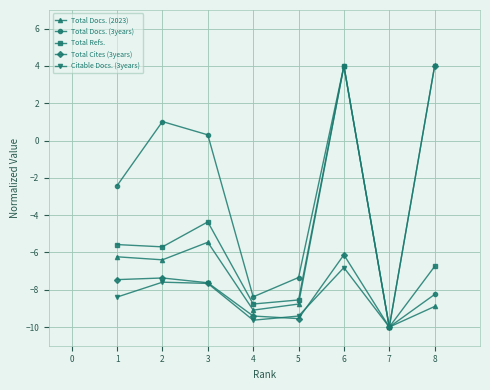

What is the difference between the second highest and second lowest values in the Total Docs. (2023) series?

3.6